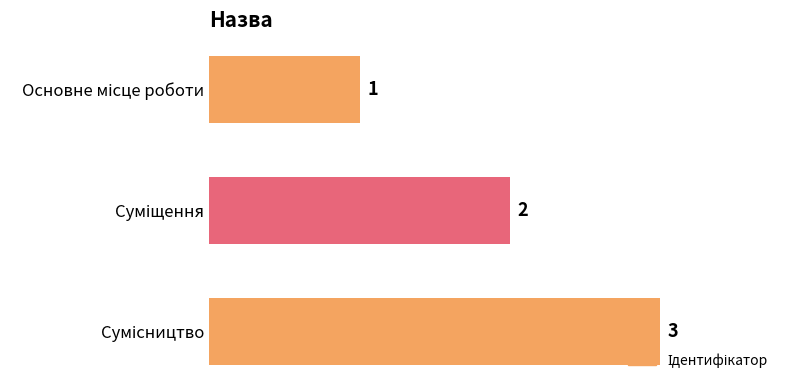

What is the value of the 3rd bar from the top?

3